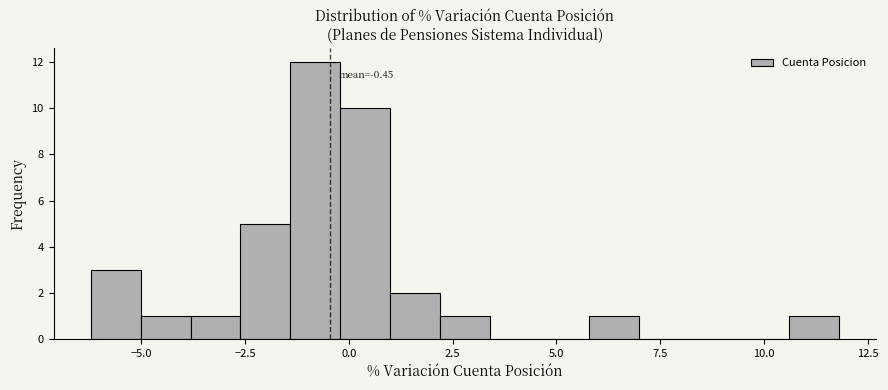

Around what value on the x-axis is the tallest bar? Give the approximate position of its centre, as read against the axis.

-1.0